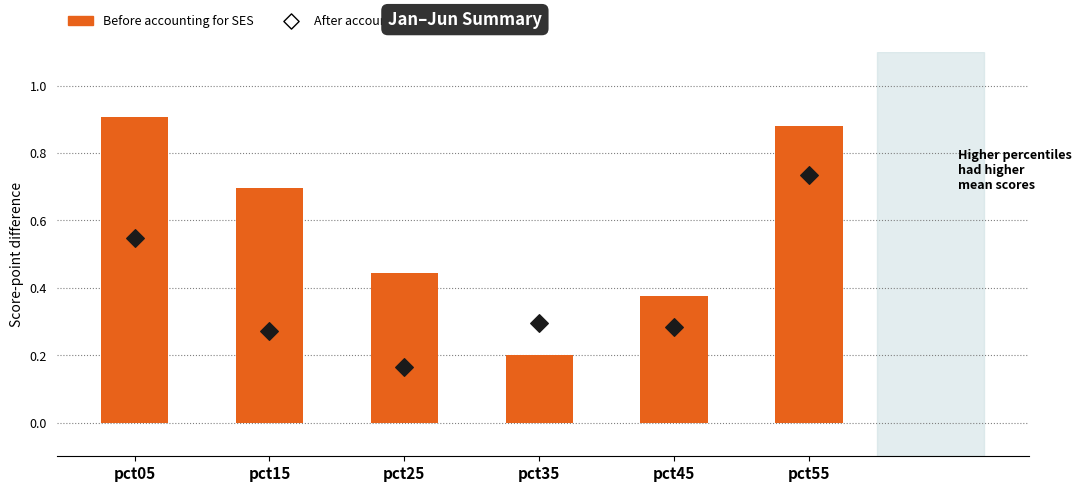

Which series has the largest total across all categories?

Before accounting for SES